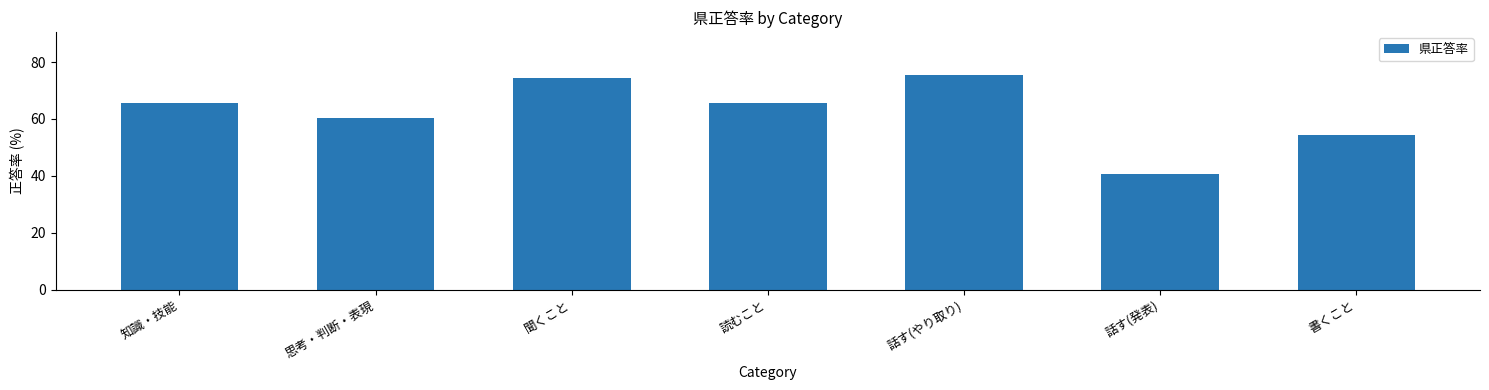

What is the smallest value displayed?

40.5